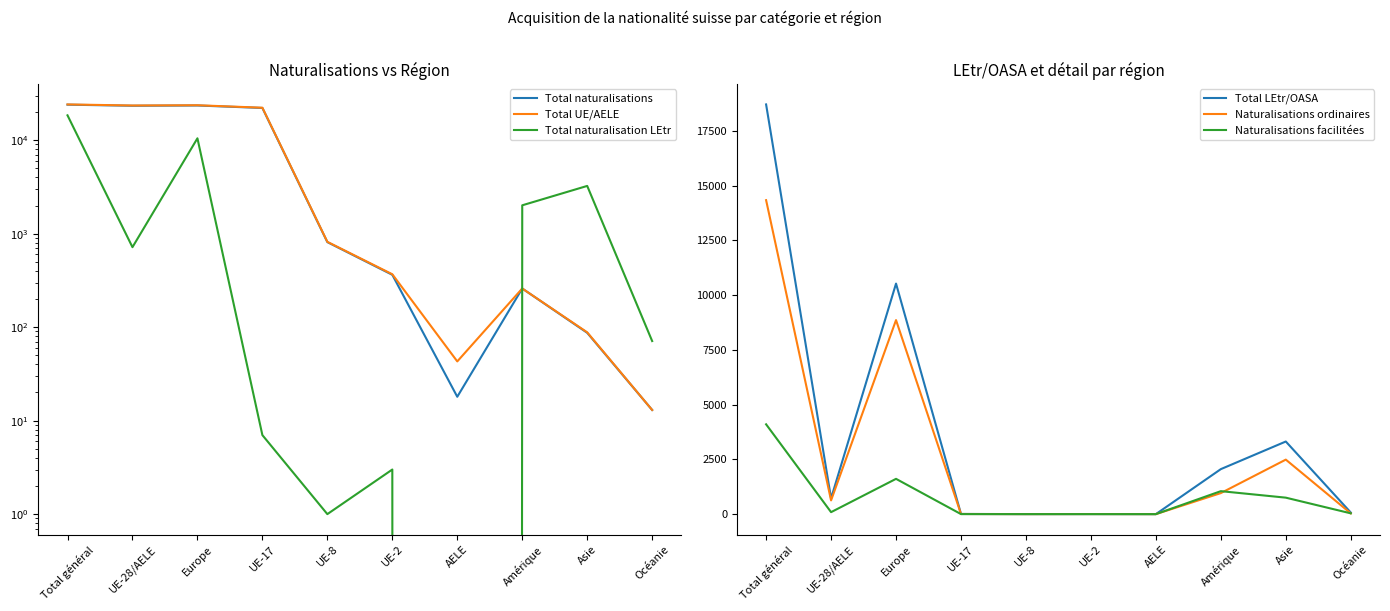

In Naturalisations facilitées, how many points are lower than both neighbors (excluding endpoints)?

1